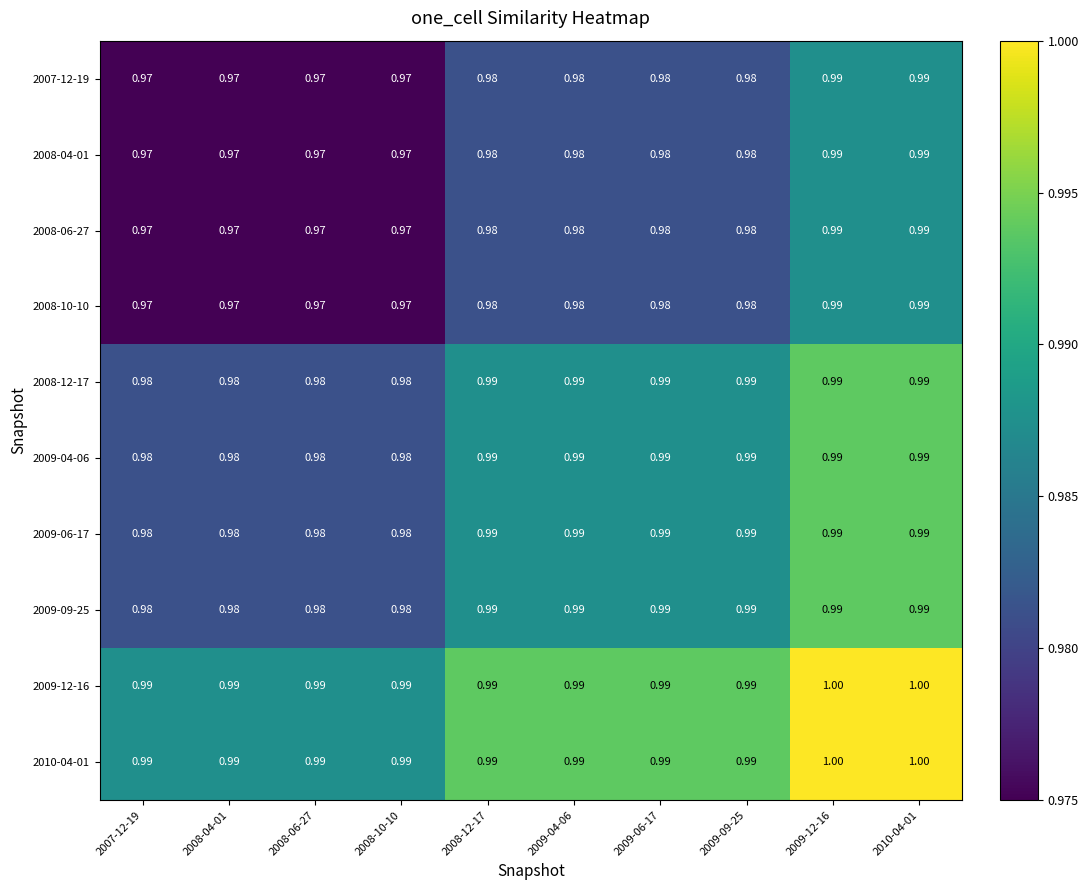

Is the value of 2007-12-19 at 2010-04-01 greater than the value of 2008-06-27 at 2009-04-06?

Yes